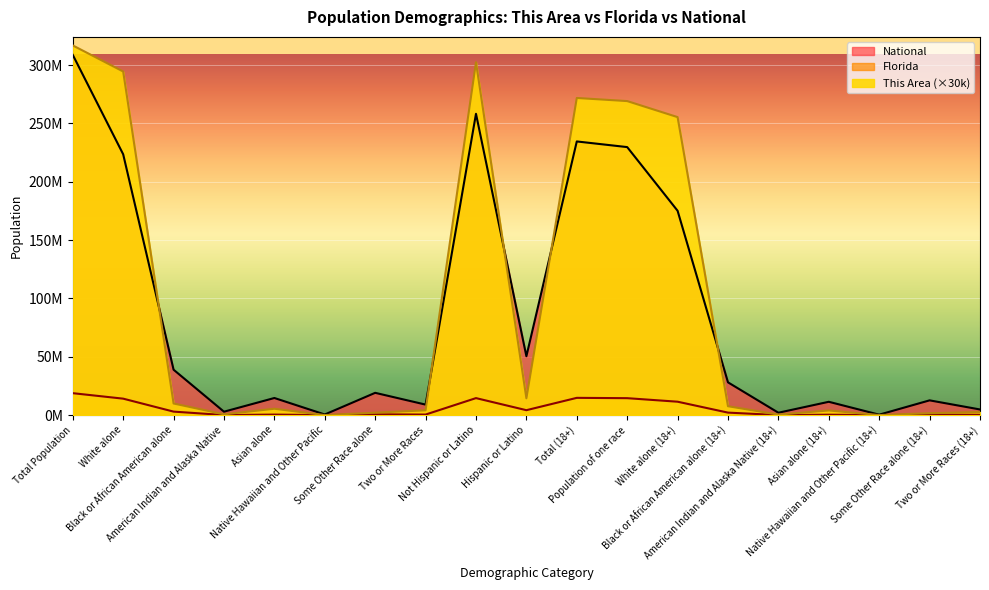

True or false: Florida has more than 2 interior local peaks.

True